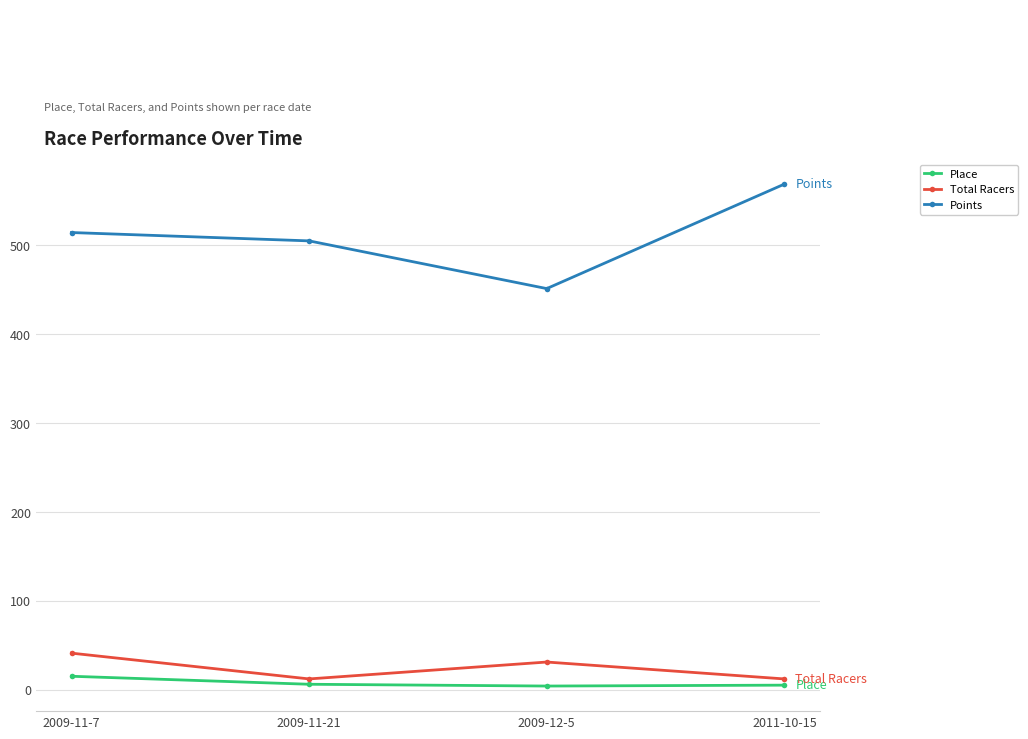

What is the label of the 4th point from the right?

2009-11-7